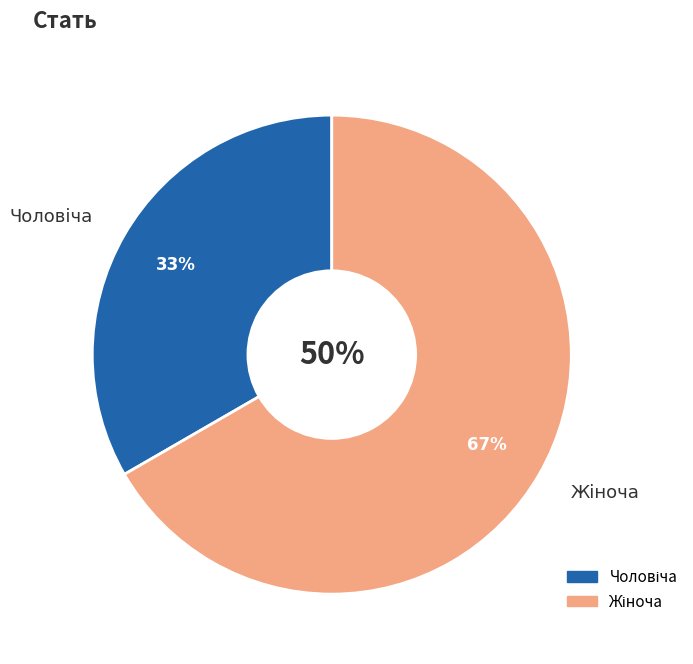

Which has a higher value, Чоловіча or Жіноча?

Жіноча